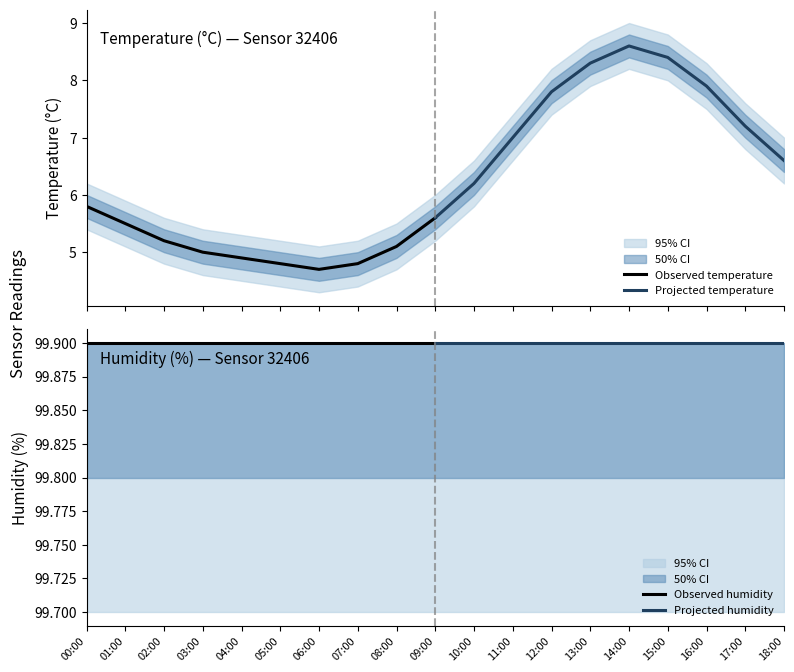

Rank the series by their maximum value, from lowest to highest.

Observed temperature, Projected temperature, Observed humidity, Projected humidity